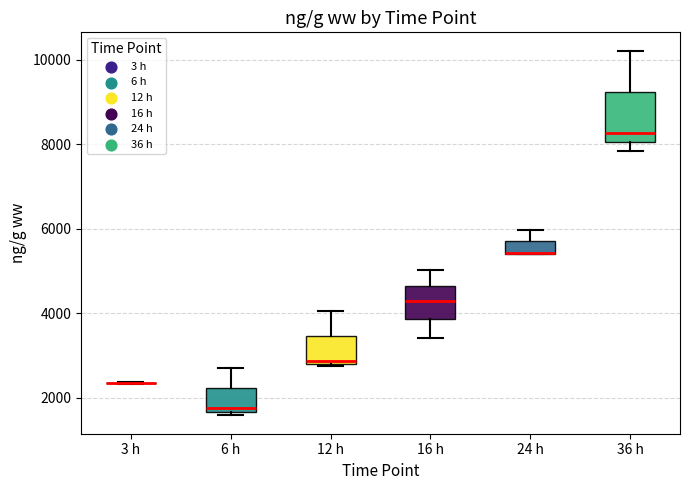

Comparing the boxes themselves (not the whiskers), which one is the tallest?

36 h